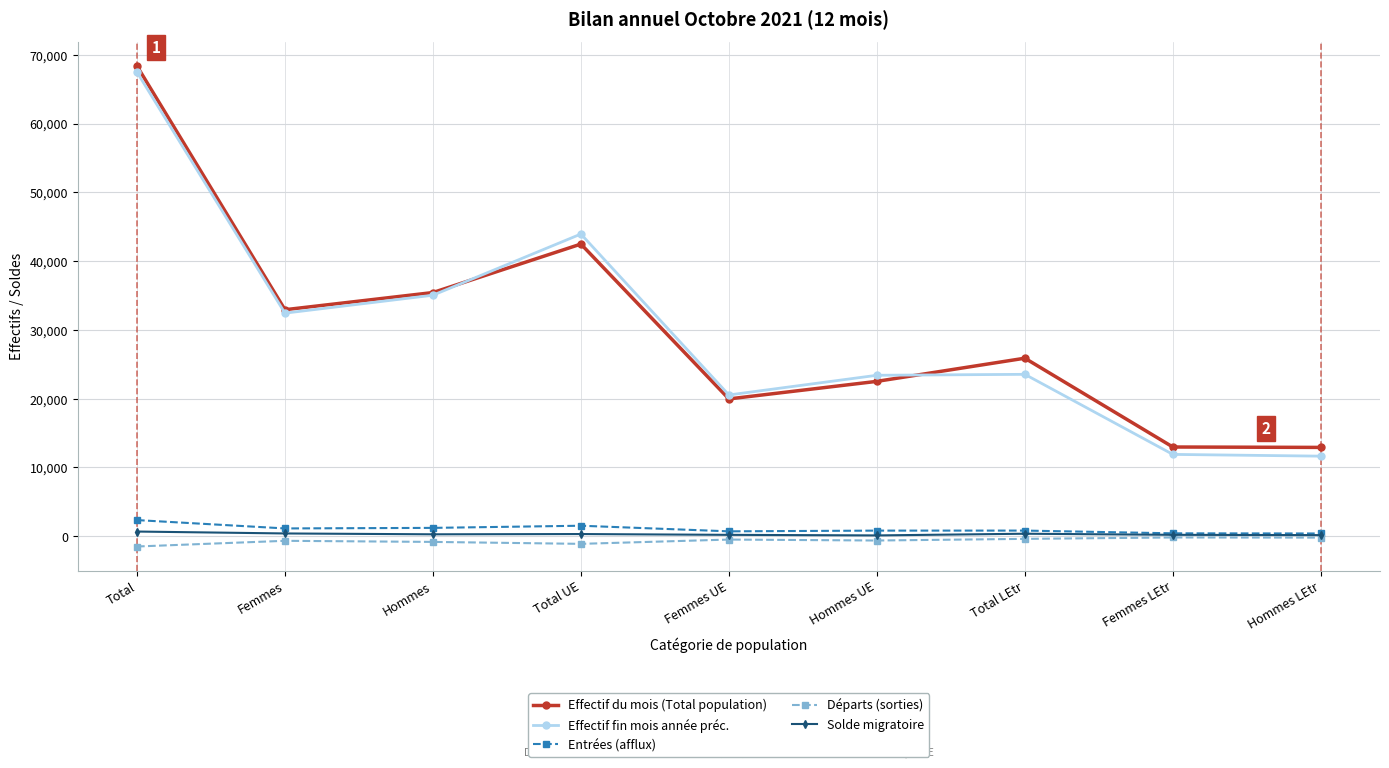

At how many categories does at least one series exceed 29973?

4